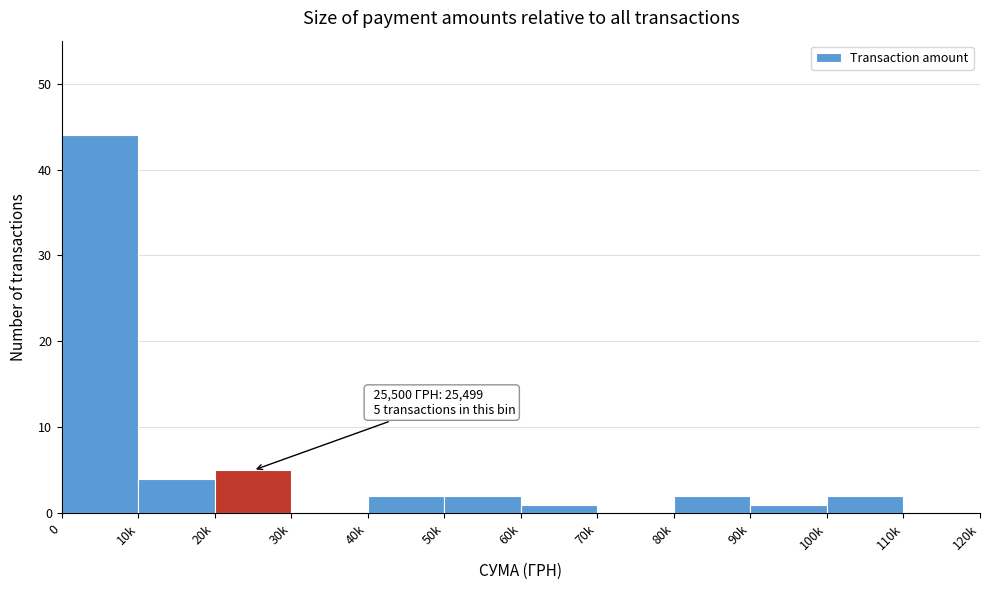

Reading left to right, extract all data points from this chart.

0=44	10k=4	20k=5	30k=0	40k=2	50k=2	60k=1	70k=0	80k=2	90k=1	100k=2	110k=0